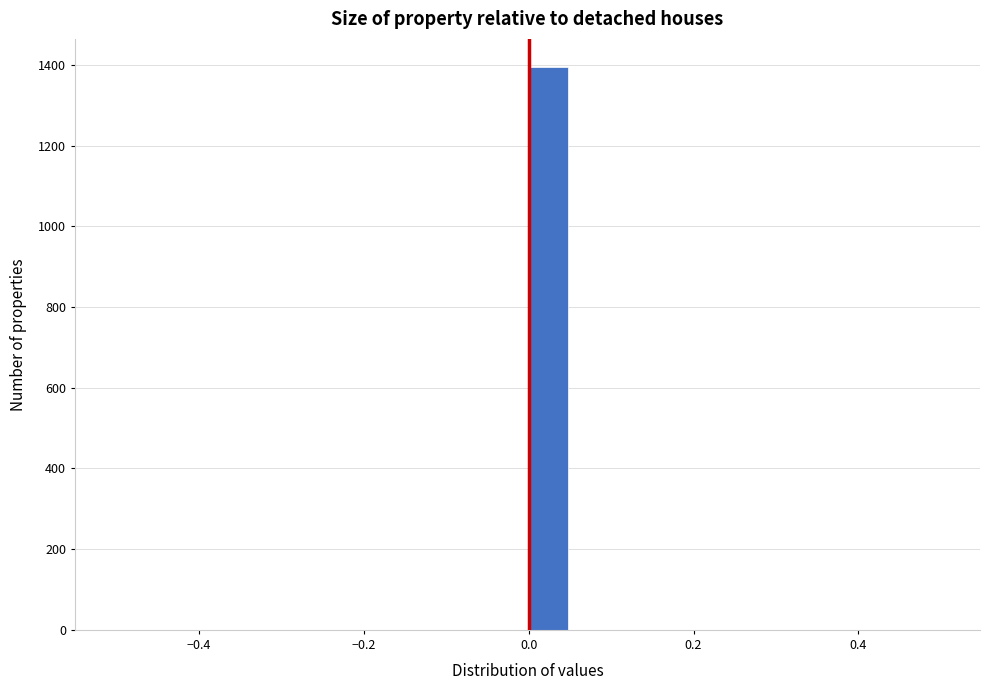

Read against the x-axis, roughly where is the centre of the tallest bar?

0.02